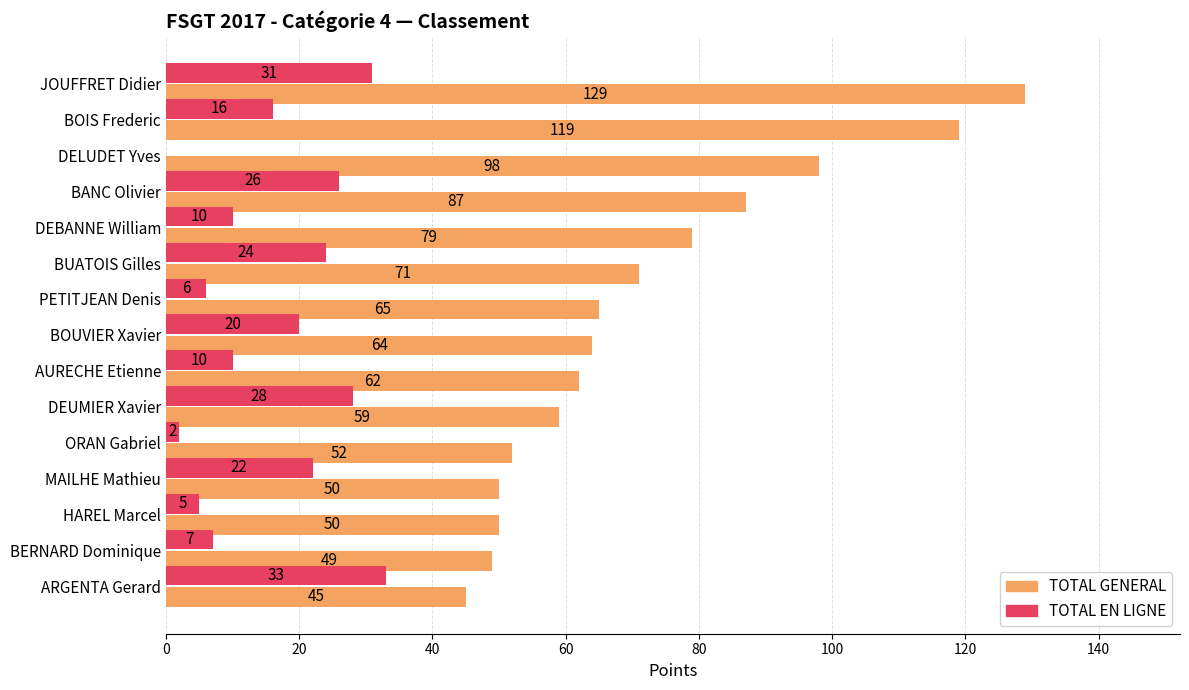

At which category is the sum across all series the highest?

JOUFFRET Didier